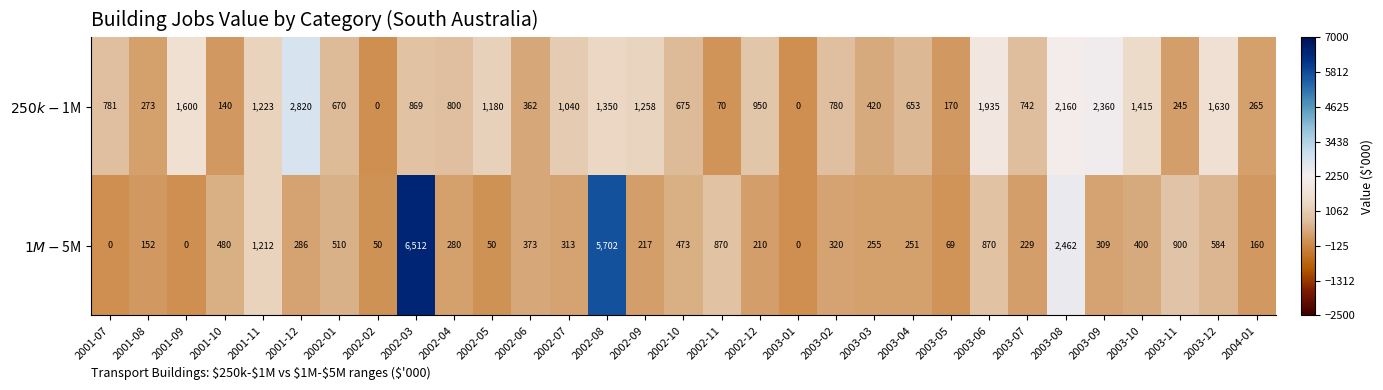

What is the greatest value displayed?

6512